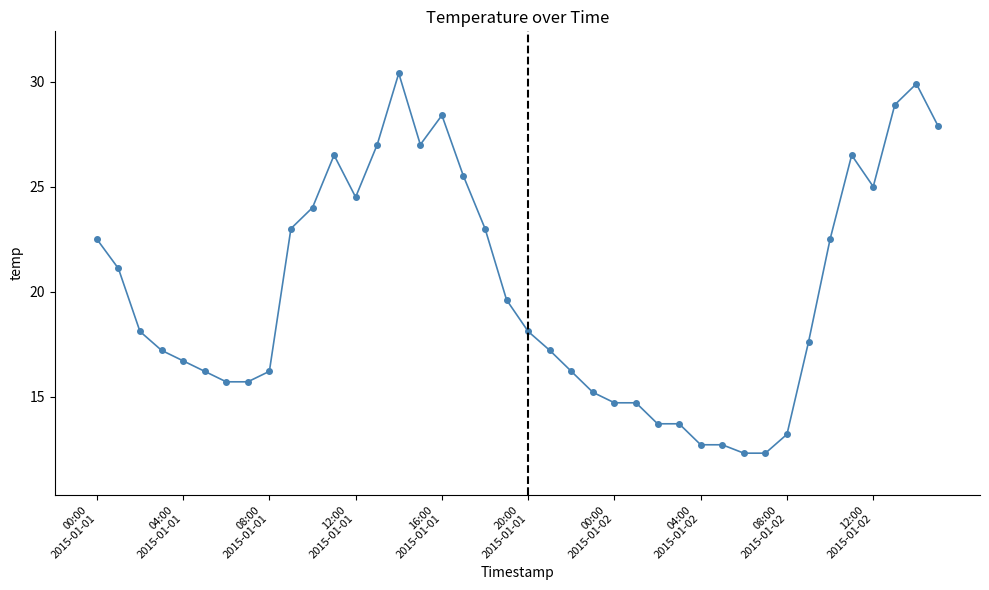

Does the chart have visible grid lines?

No